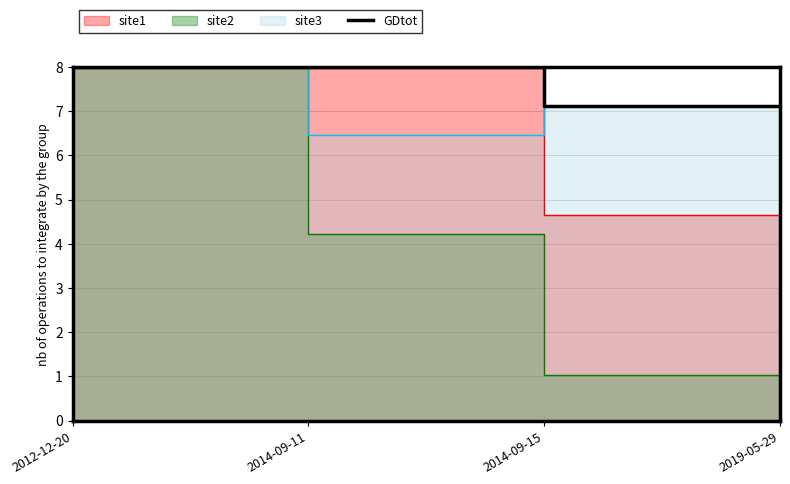

Which label corresponds to the smallest value in the chart?

2019-05-29